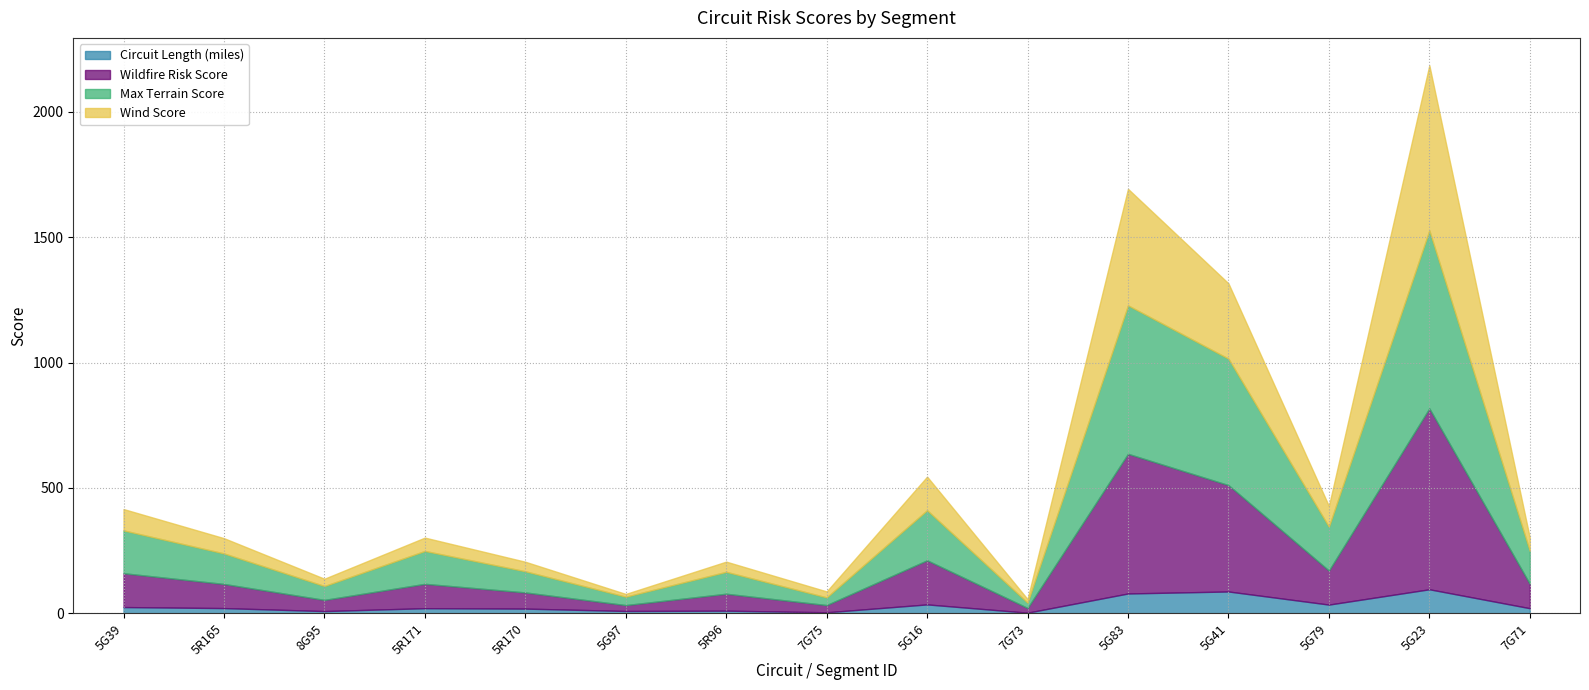

Reading right to left, extract all data points from this chart.

Circuit Length (miles): 7G71=19.8	5G23=95.3	5G79=34.2	5G41=86.5	5G83=78.5	7G73=2.0	5G16=35.0	7G75=3.5	5R96=10.0	5G97=8.7	5R170=18.2	5R171=19.8	8G95=8.3	5R165=20.2	5G39=24.4
Wildfire Risk Score: 7G71=97.2	5G23=721.6	5G79=135.8	5G41=424.4	5G83=557.3	7G73=18.7	5G16=176.0	7G75=28.7	5R96=67.5	5G97=23.5	5R170=64.5	5R171=97.2	8G95=44.6	5R165=96.3	5G39=135.0
Max Terrain Score: 7G71=131.3	5G23=710.0	5G79=174.9	5G41=504.5	5G83=592.3	7G73=21.1	5G16=199.9	7G75=30.7	5R96=87.4	5G97=33.6	5R170=84.4	5R171=131.3	8G95=55.4	5R165=121.9	5G39=170.9
Wind Score: 7G71=53.2	5G23=658.9	5G79=82.7	5G41=300.5	5G83=464.9	7G73=14.4	5G16=133.9	7G75=23.9	5R96=40.7	5G97=10.9	5R170=38.0	5R171=53.2	8G95=29.2	5R165=60.8	5G39=85.2